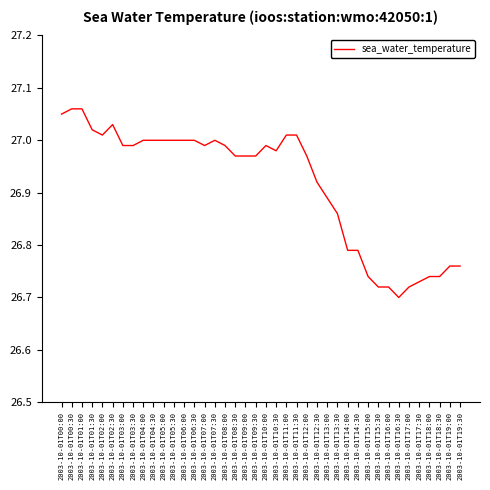

Where is the data nearest to the value 26?

2003-10-01T16:30